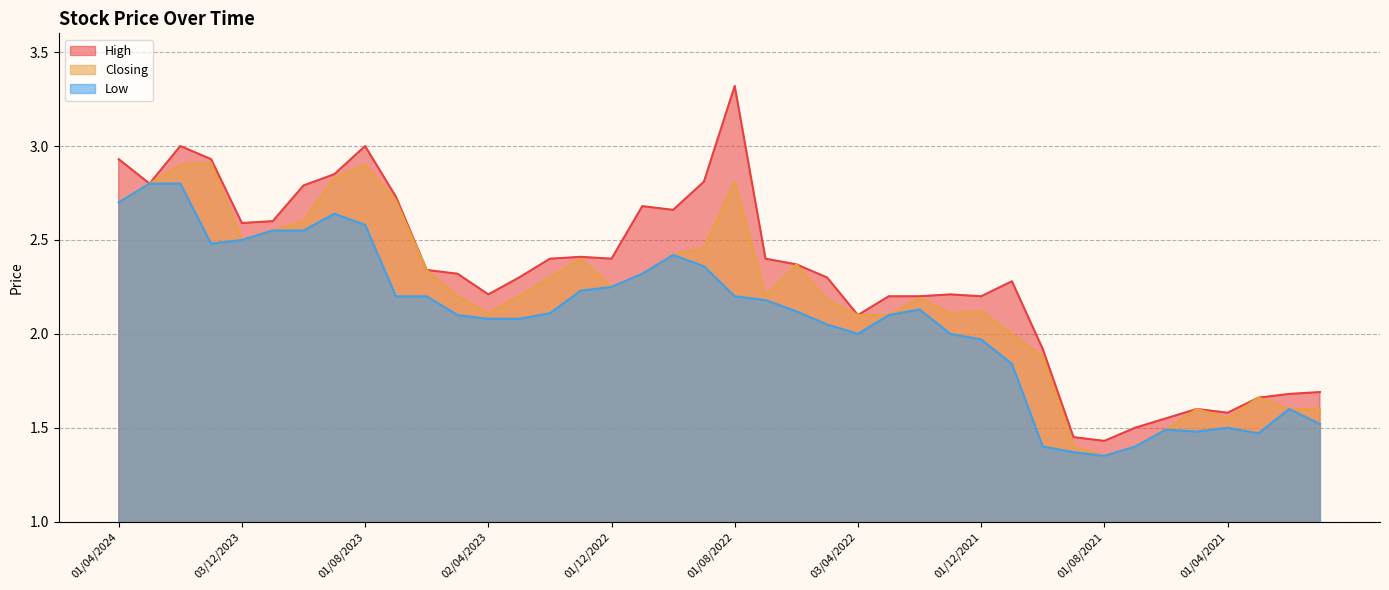

Which series has the largest total across all categories?

High